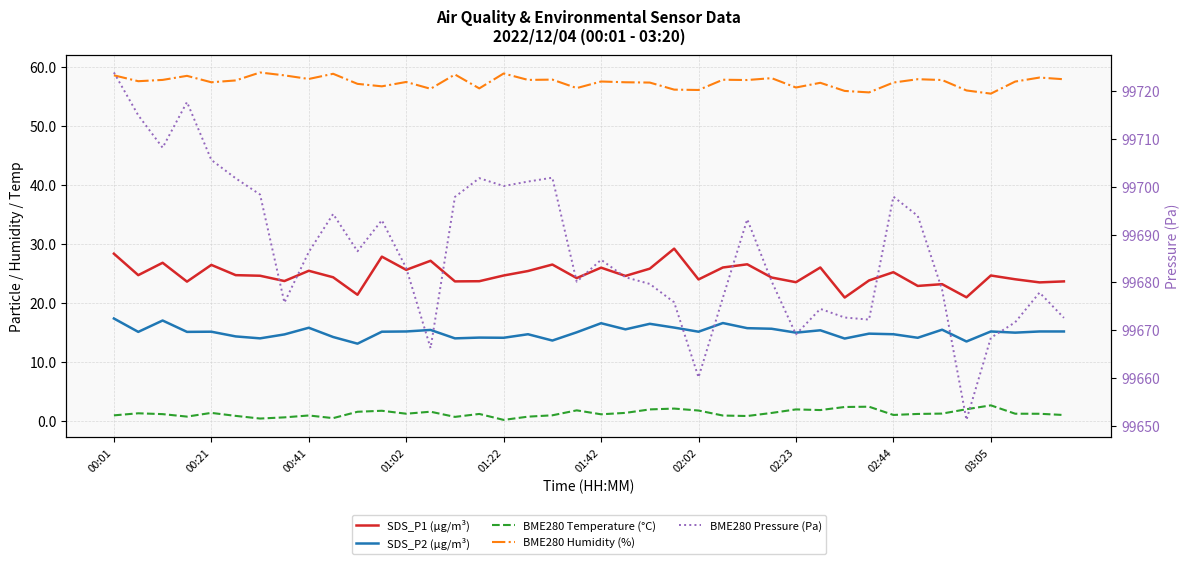

Does the chart have visible grid lines?

Yes